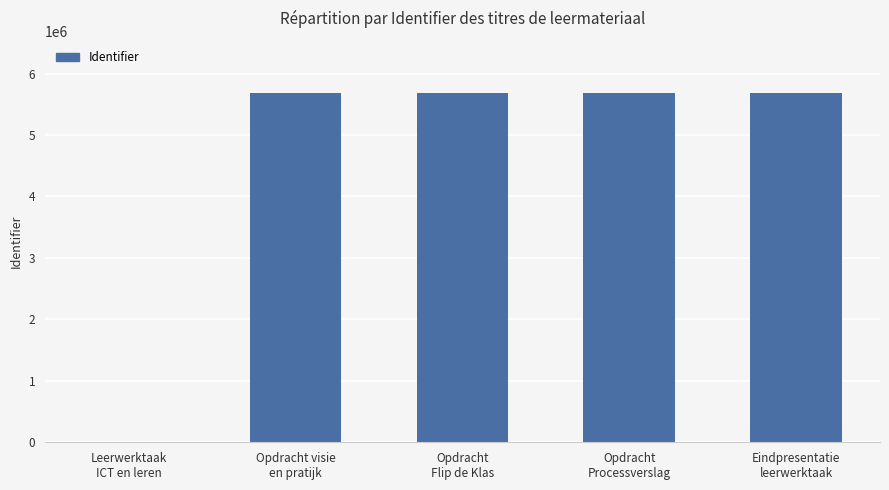

The value at Eindpresentatie
leerwerktaak is 1589634. True or false?

False